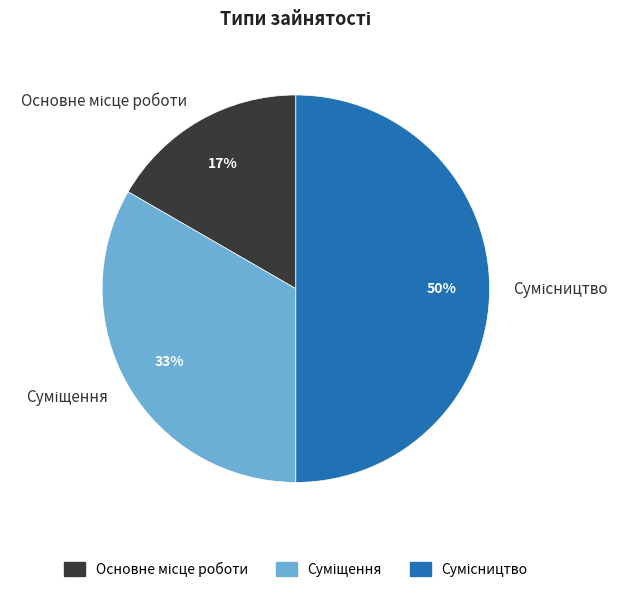

To the nearest percent, what is the average slice percentage?

33%